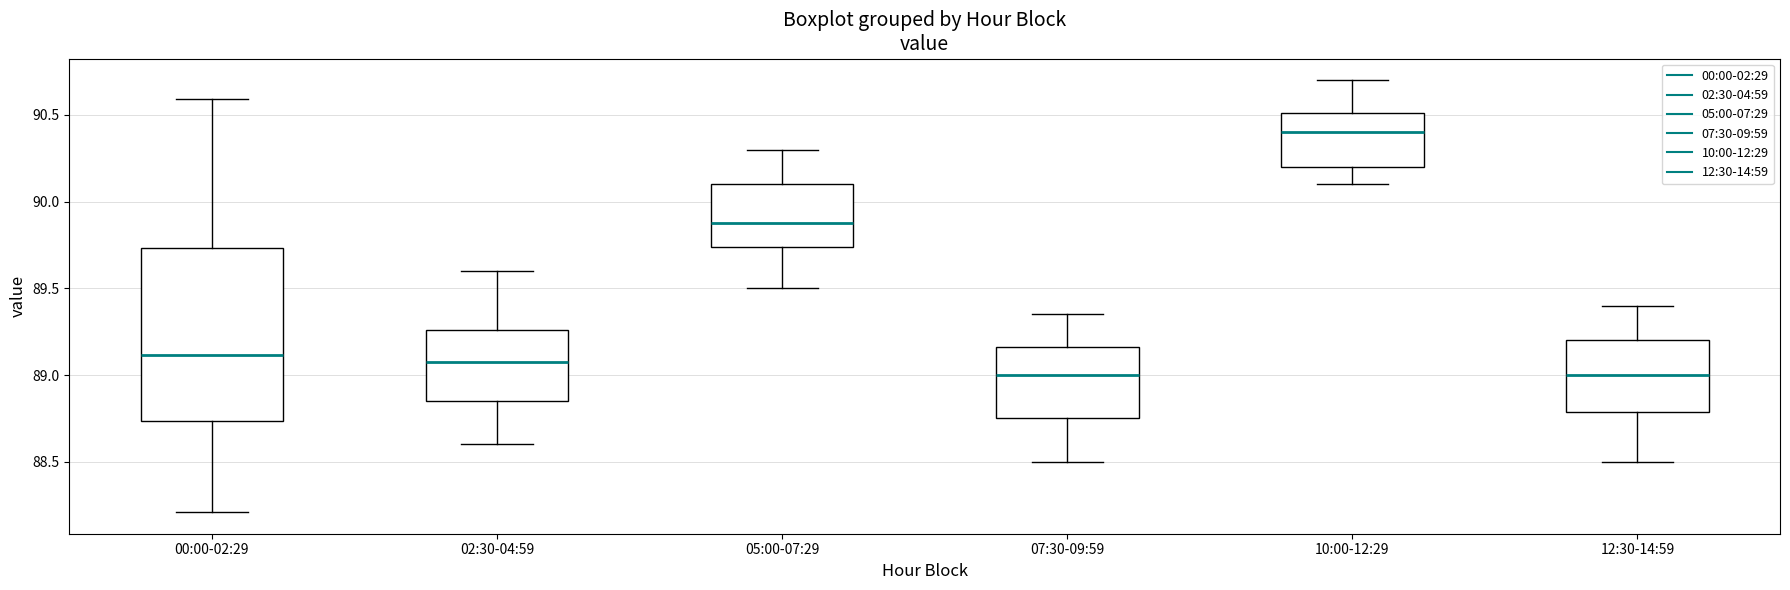

Reading left to right, read every box against the y-axis: the position of its median line, the range the box covers, and the ends of its whiskers. The values are not printed on the chart, so give them approximately, as read against the axis.

00:00-02:29: median 89.10, box 88.75 to 89.75, whiskers 88.20 to 90.60
02:30-04:59: median 89.10, box 88.85 to 89.25, whiskers 88.60 to 89.60
05:00-07:29: median 89.90, box 89.75 to 90.10, whiskers 89.50 to 90.30
07:30-09:59: median 89.00, box 88.75 to 89.15, whiskers 88.50 to 89.35
10:00-12:29: median 90.40, box 90.20 to 90.50, whiskers 90.10 to 90.70
12:30-14:59: median 89.00, box 88.80 to 89.20, whiskers 88.50 to 89.40